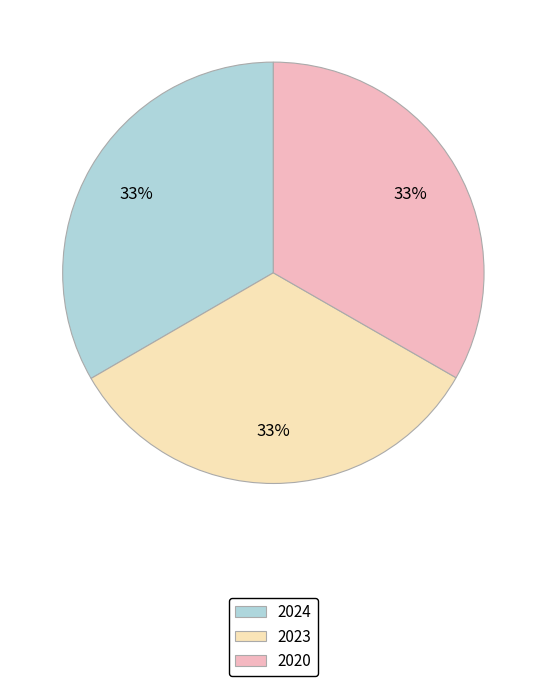

True or false: 2024 accounts for 33% of the total.

True